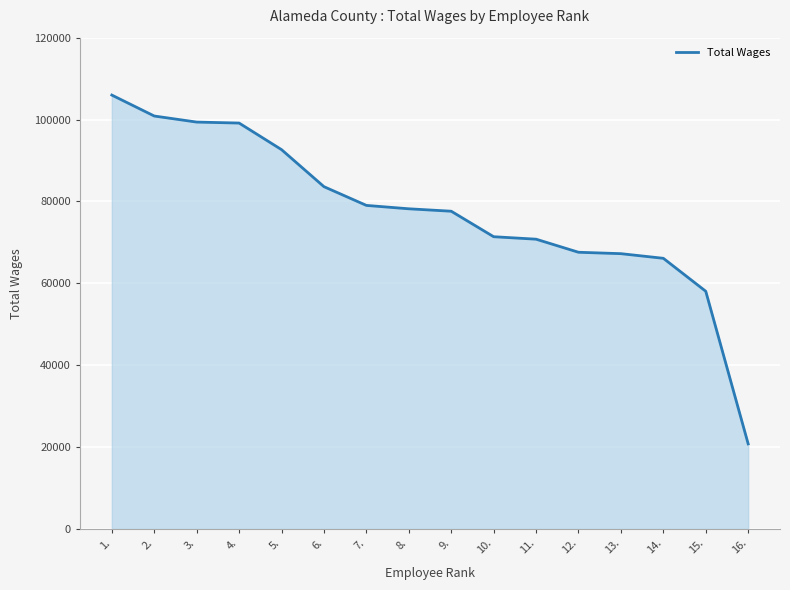

Where does the data first go above 78191?

1.